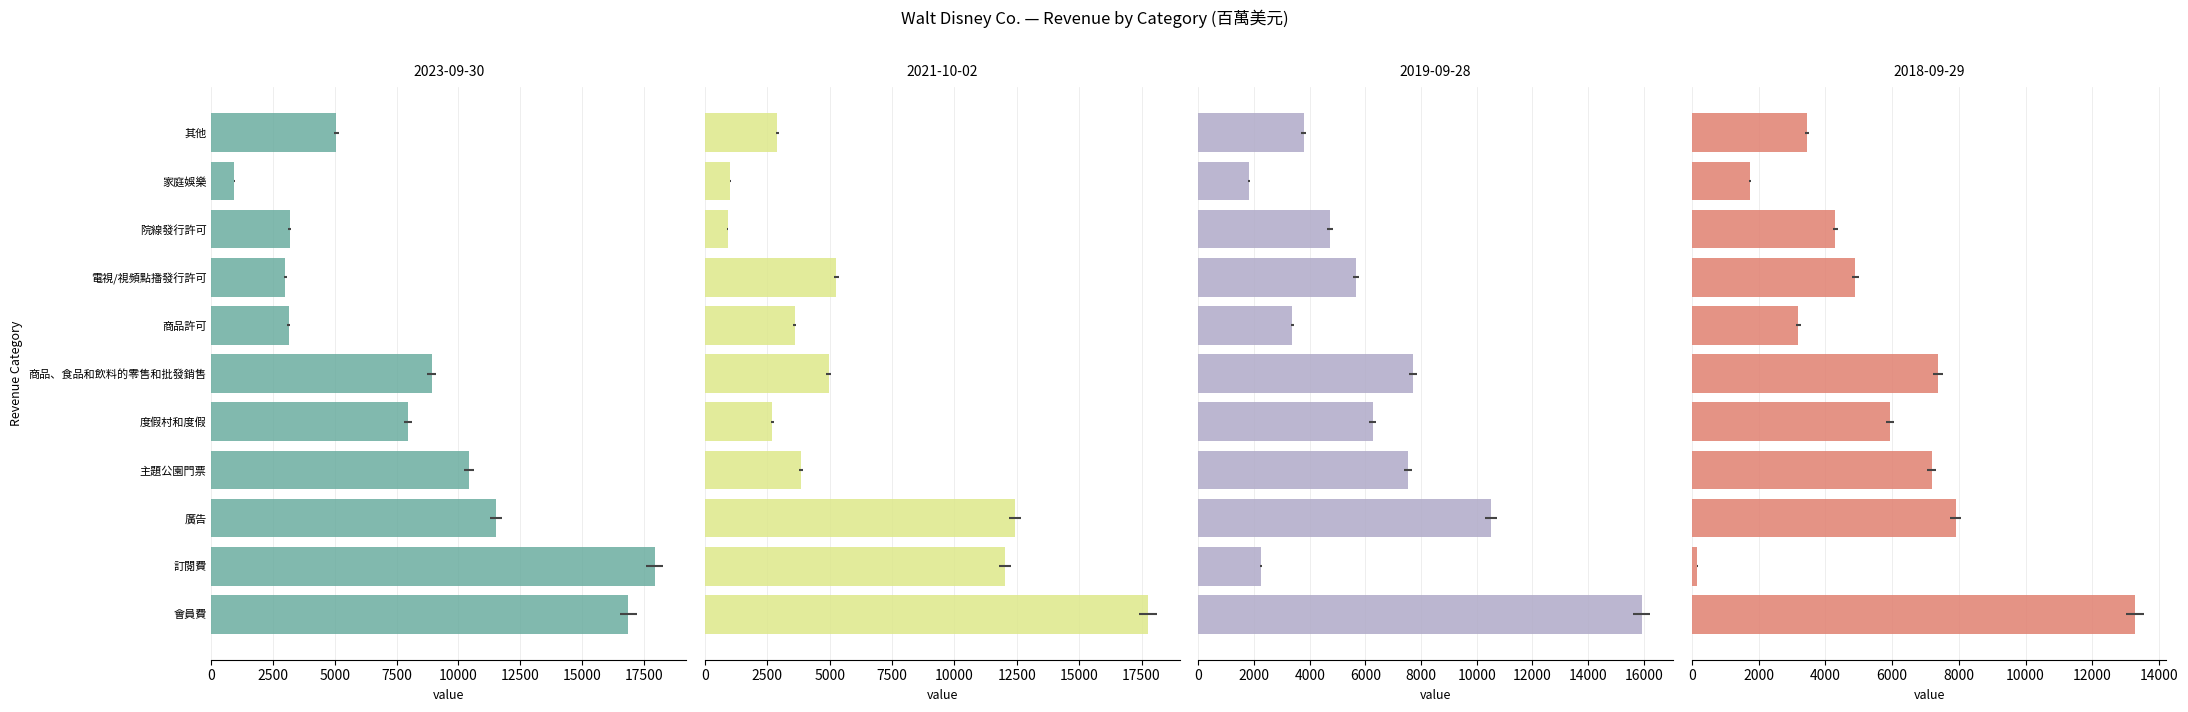

What position from the right is 主題公園門票?

8